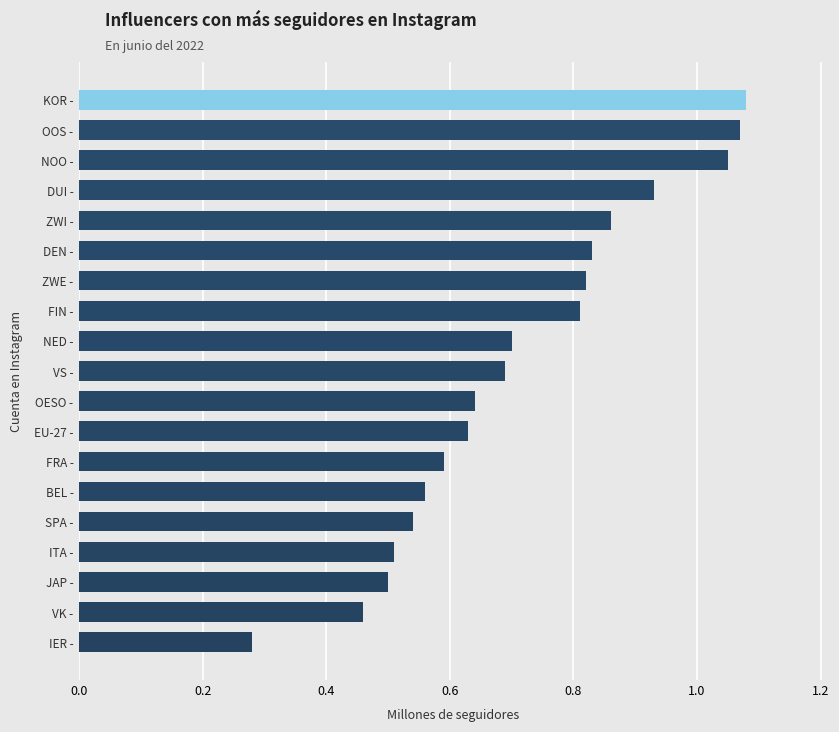

Is it true that the value at DEN - is 1.2?

False